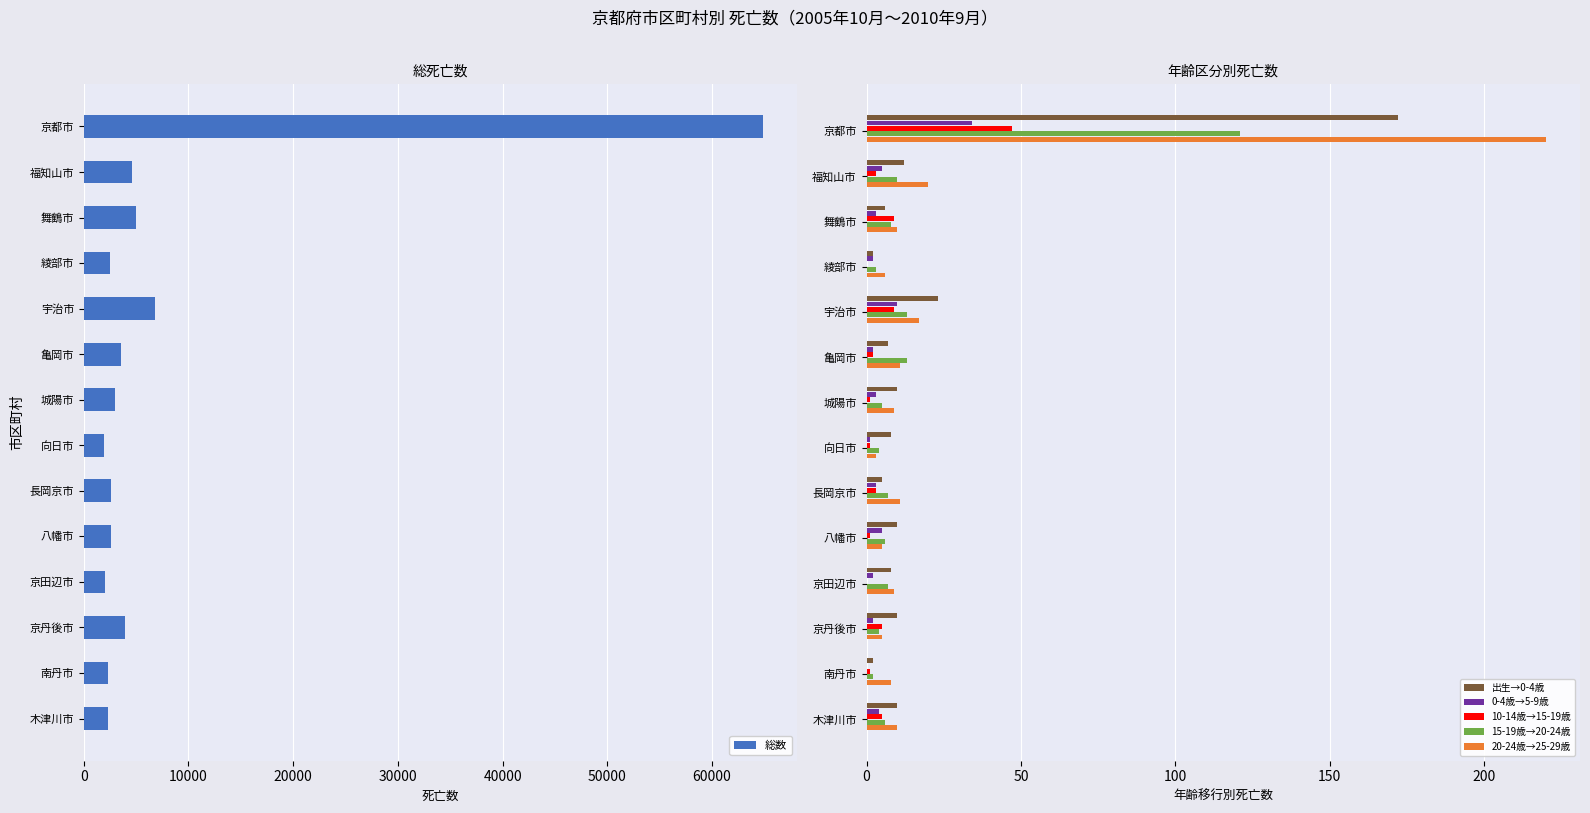

Which series has the widest spread of values?

総数